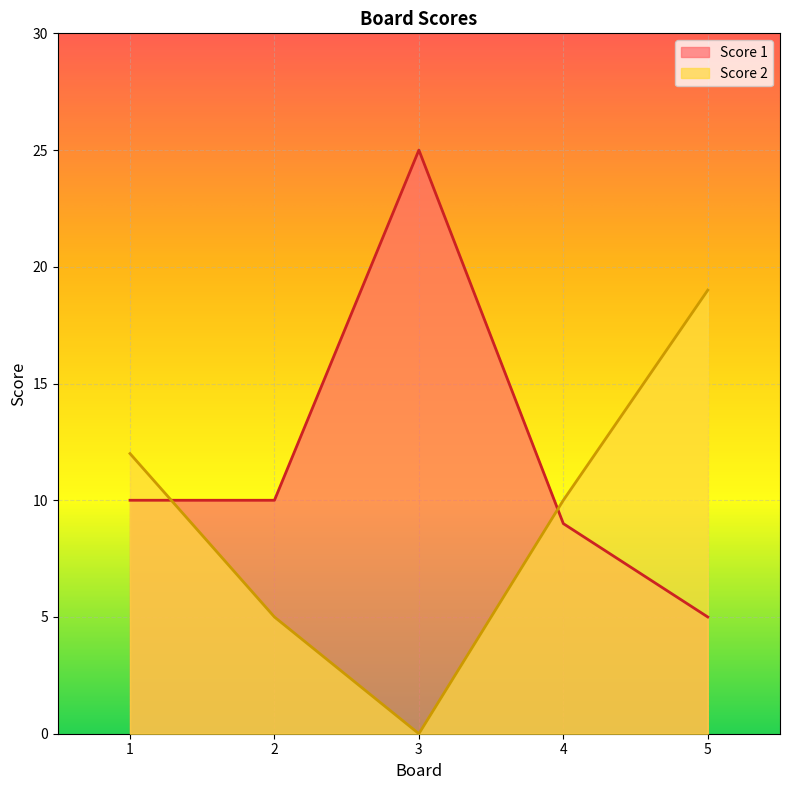

What is the value of the Score 1 point at the 2nd from the left?

10